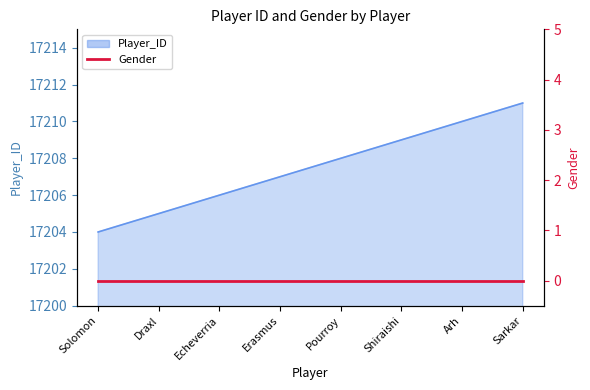

What is the value of the 3rd point from the left?

17206